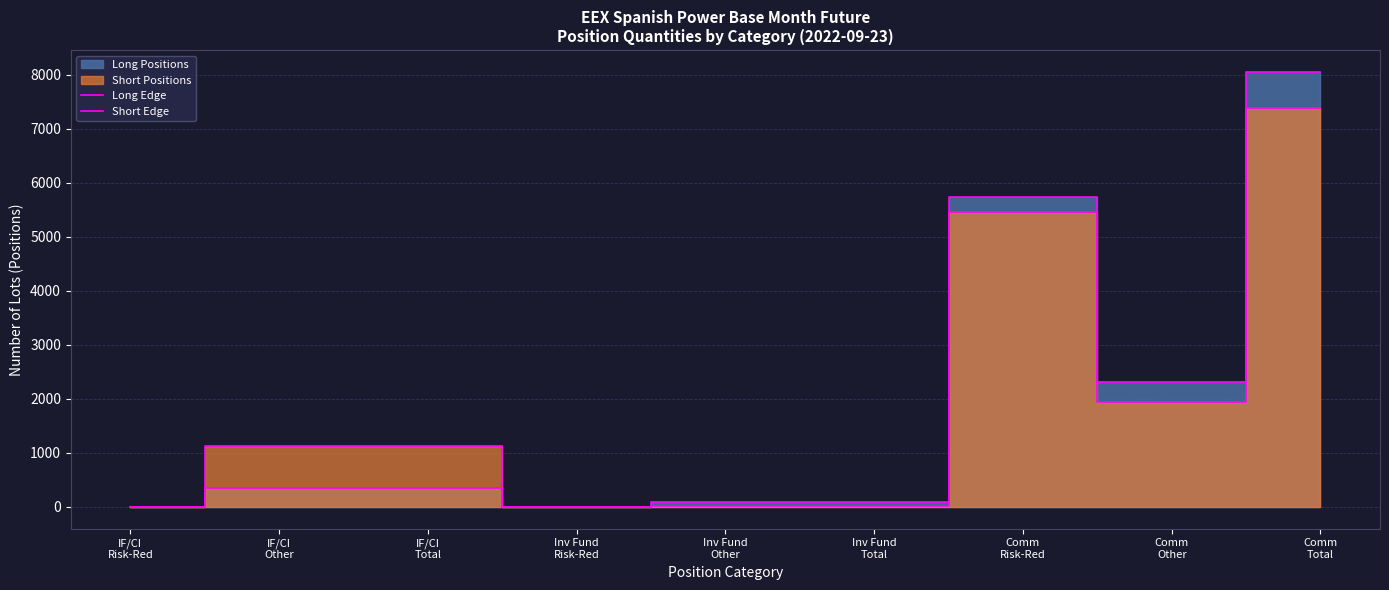

True or false: Short Edge and Long Edge intersect in this chart.

False